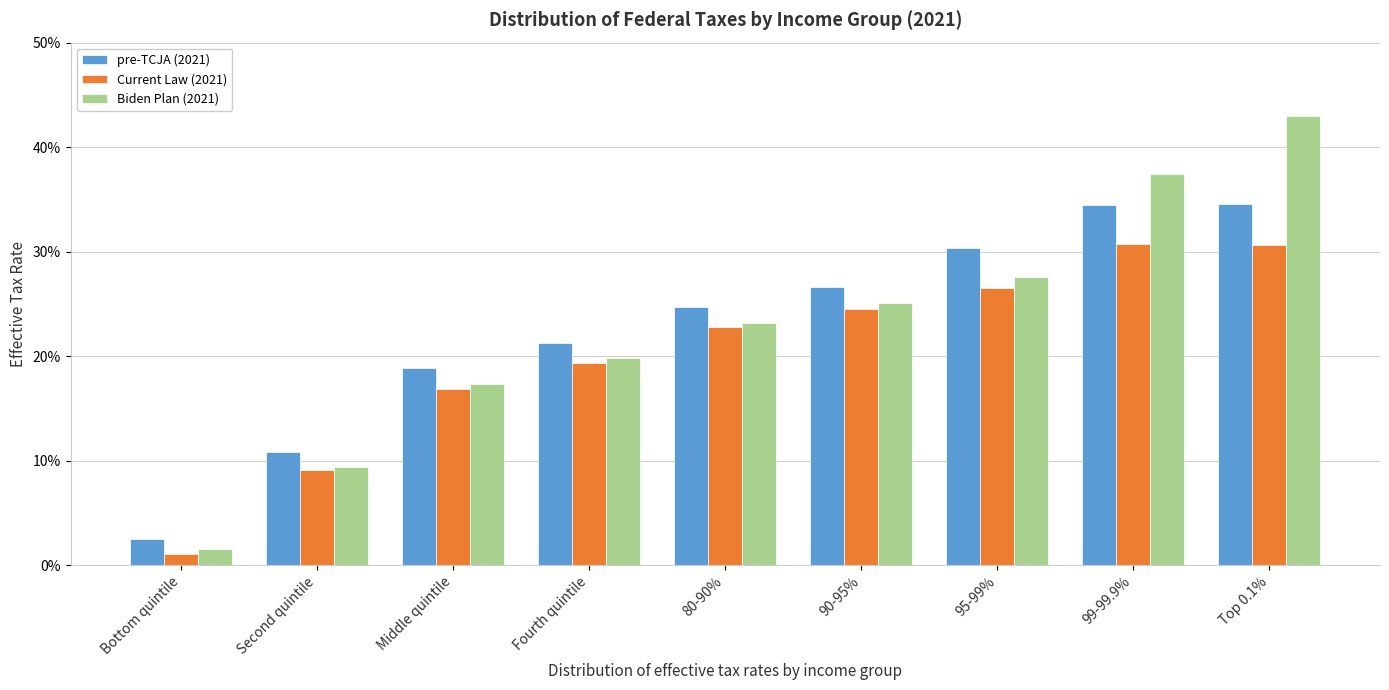

What are all the series names shown in the legend?

pre-TCJA (2021), Current Law (2021), Biden Plan (2021)